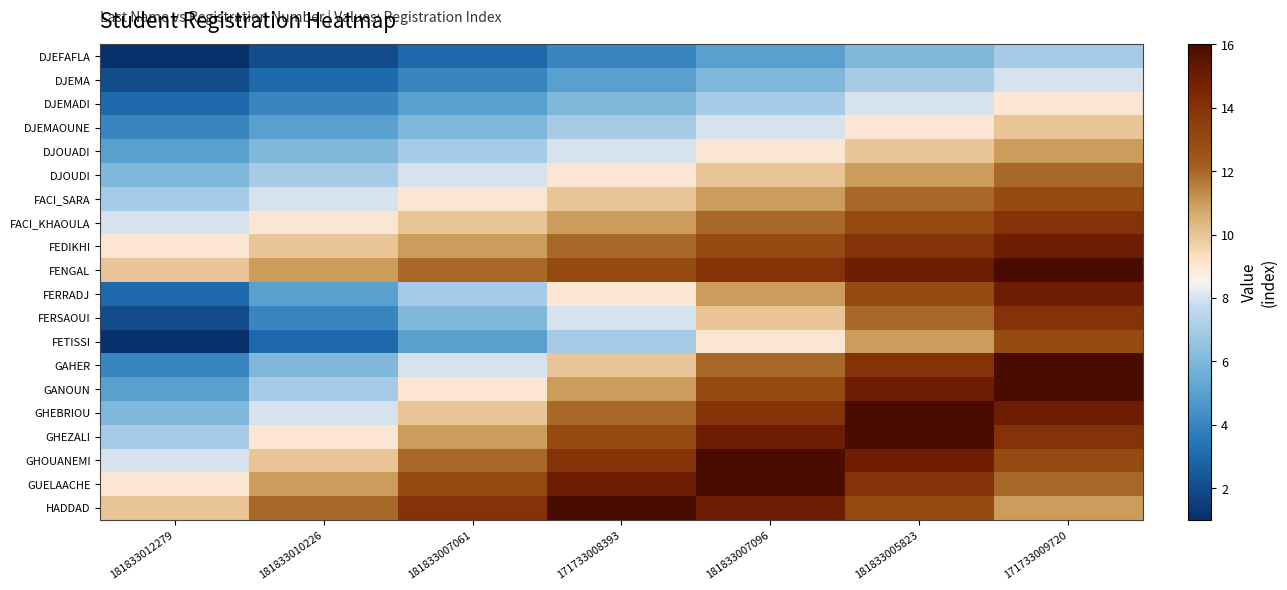

Between 171733008393 and 181833005823, which series saw the biggest shift?

FERRADJ